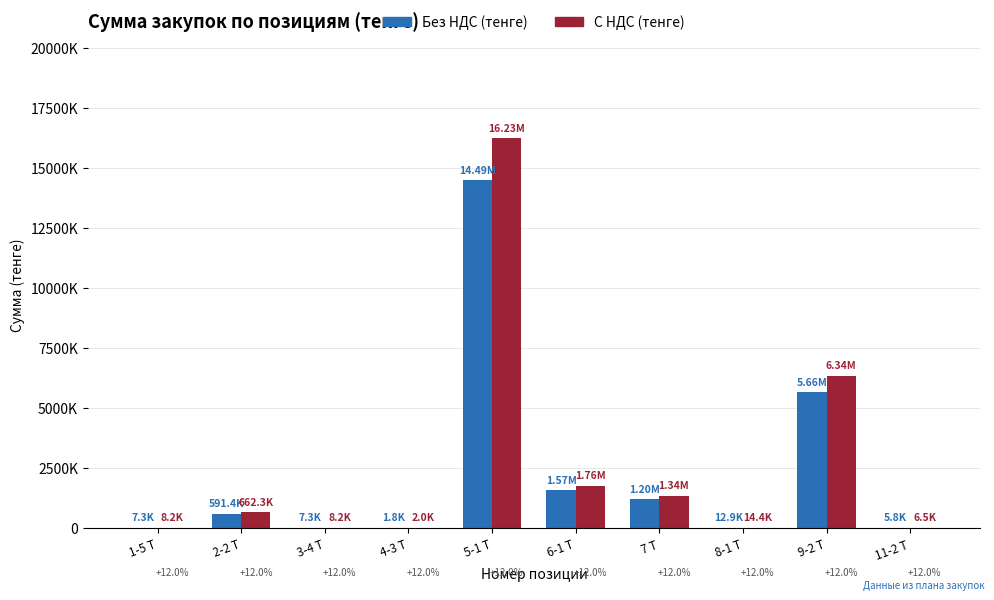

What are all the series names shown in the legend?

Без НДС (тенге), С НДС (тенге)